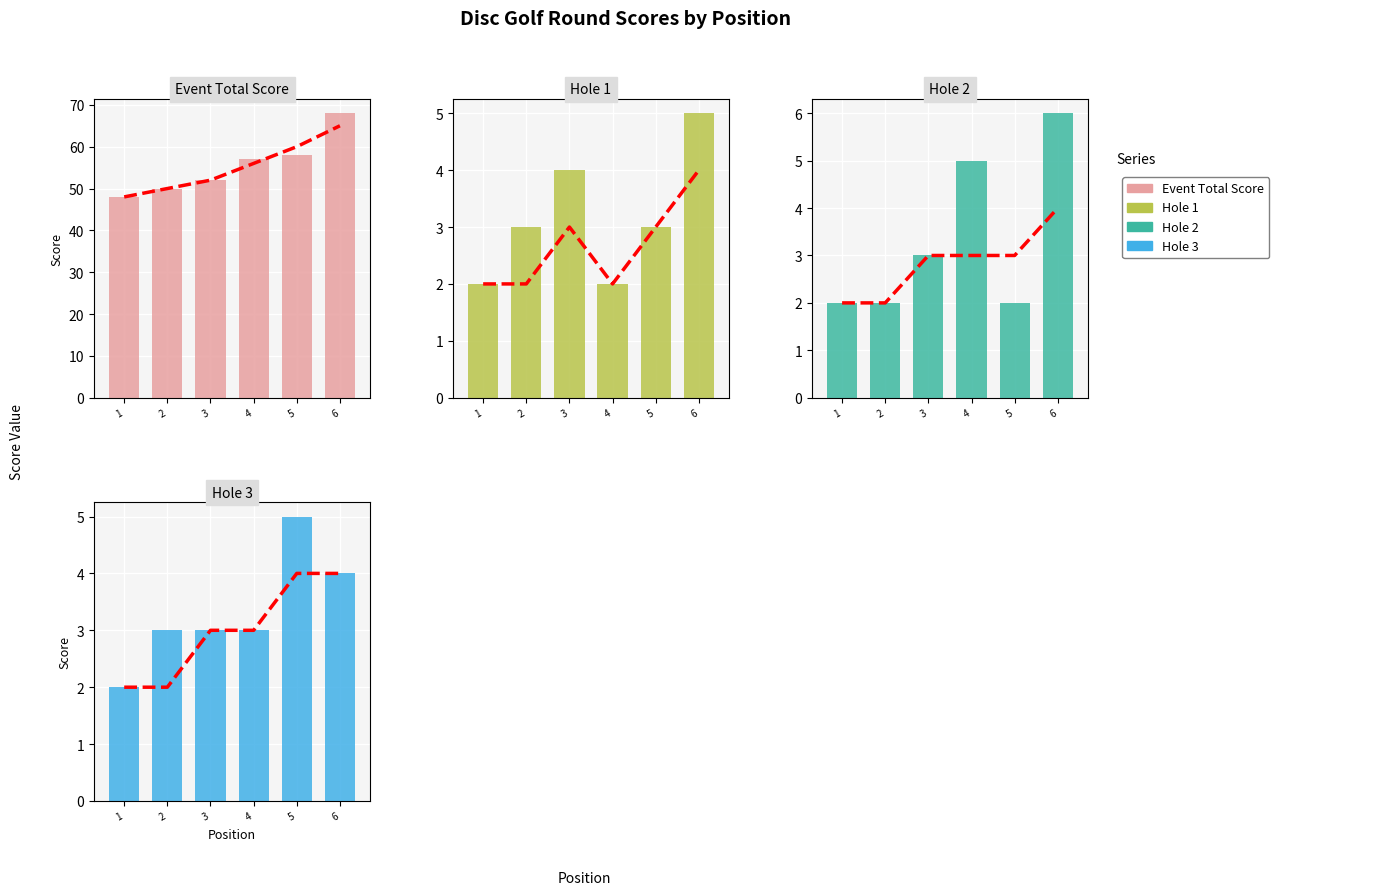

What is the greatest value displayed?

68